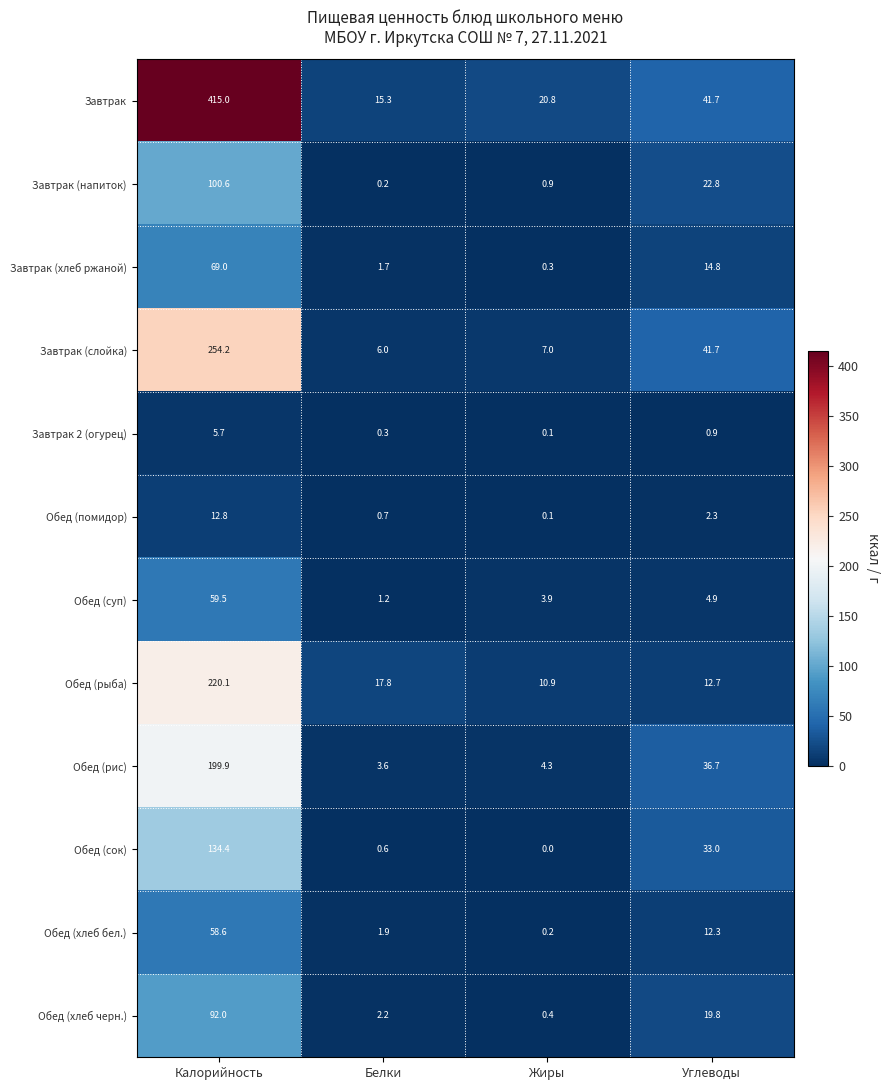

Which category has the lowest value in the Обед (хлеб бел.) series?

Жиры